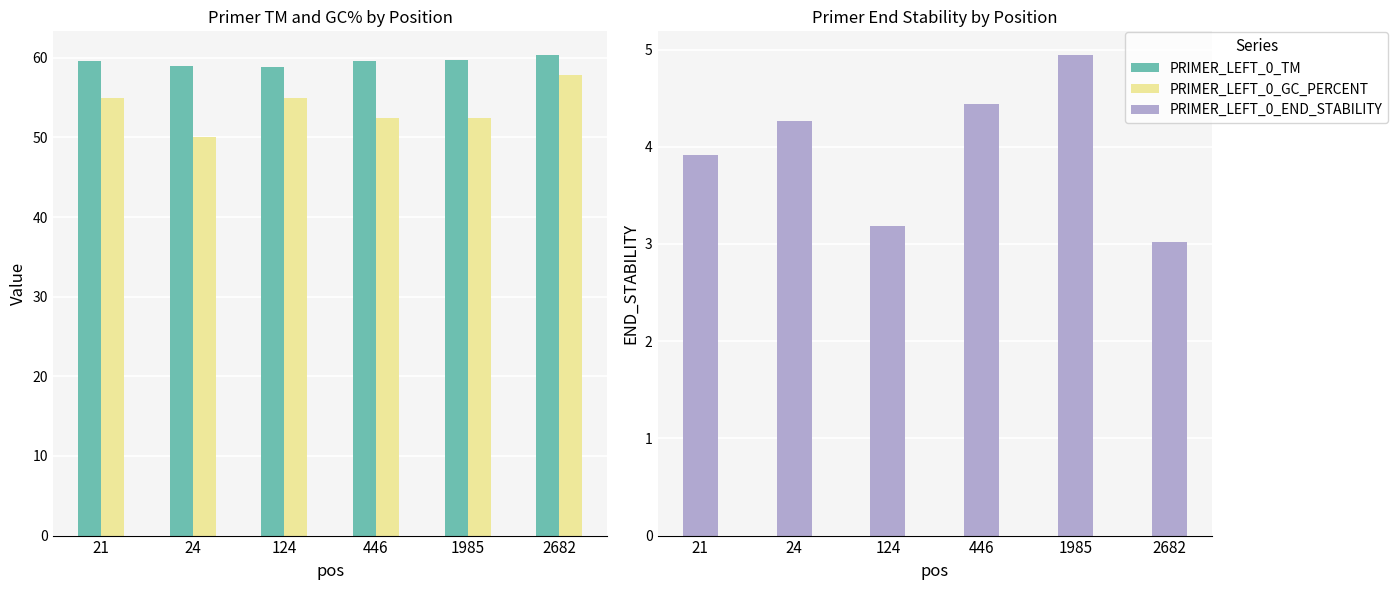

List the labels in order of PRIMER_LEFT_0_TM value, smallest first.

124, 24, 446, 21, 1985, 2682